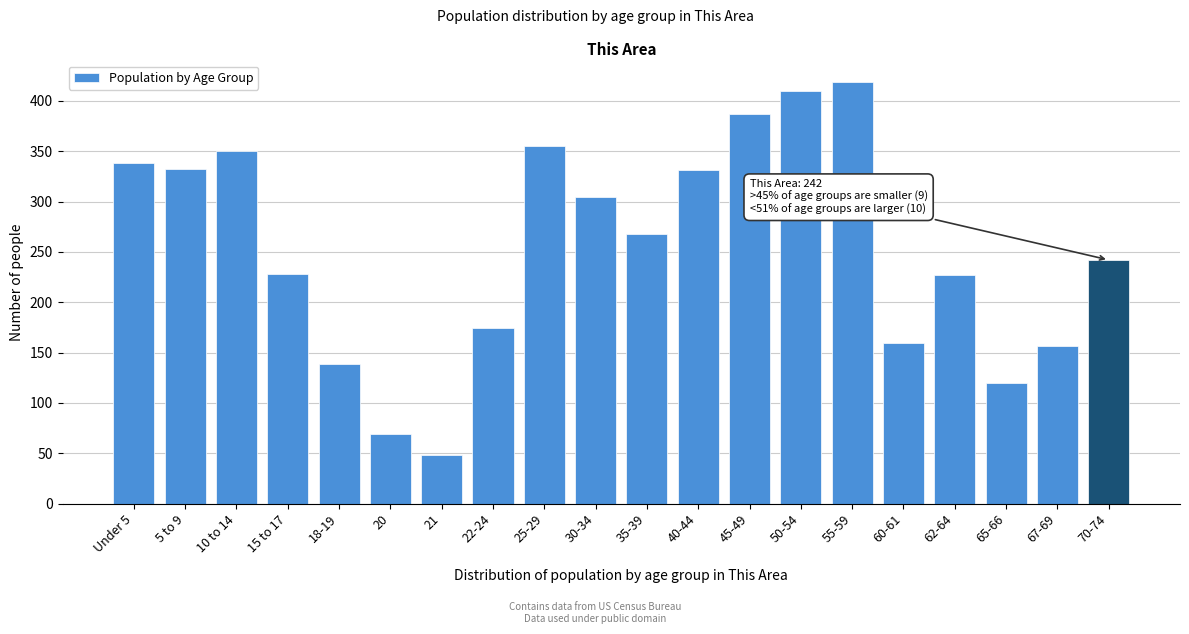

What is the difference between the values at 15 to 17 and 25-29?

127